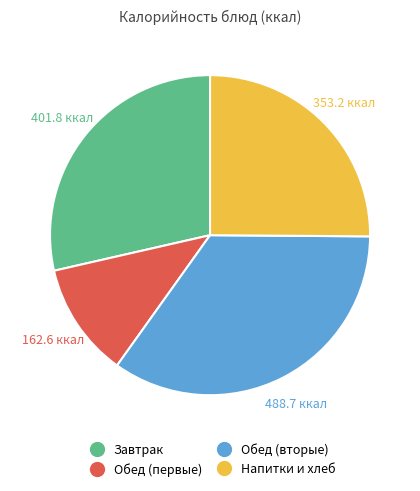

Does any single category account for the majority?

No